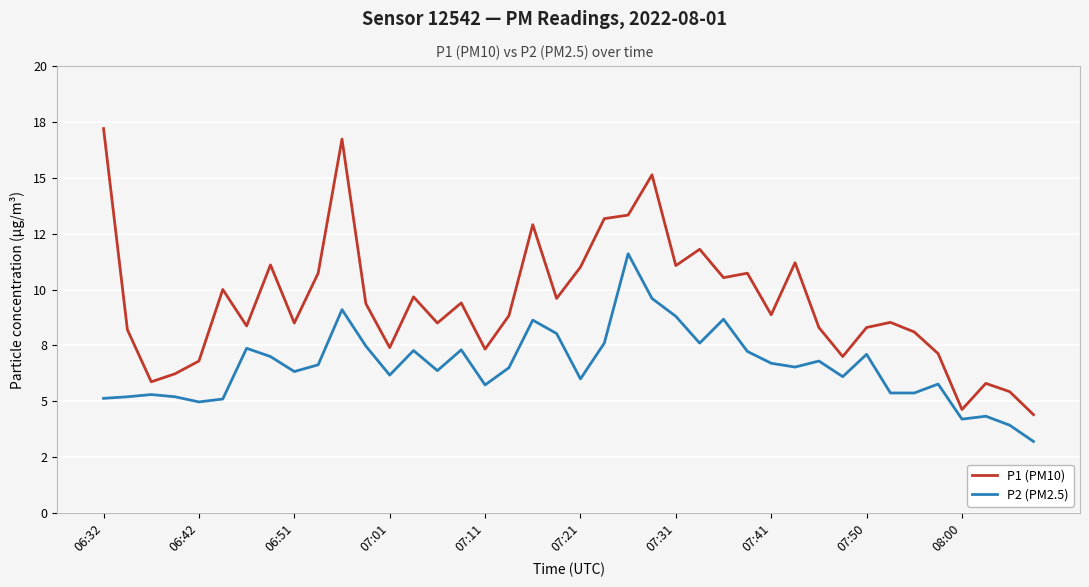

Is this an area chart (filled region under the line)?

No